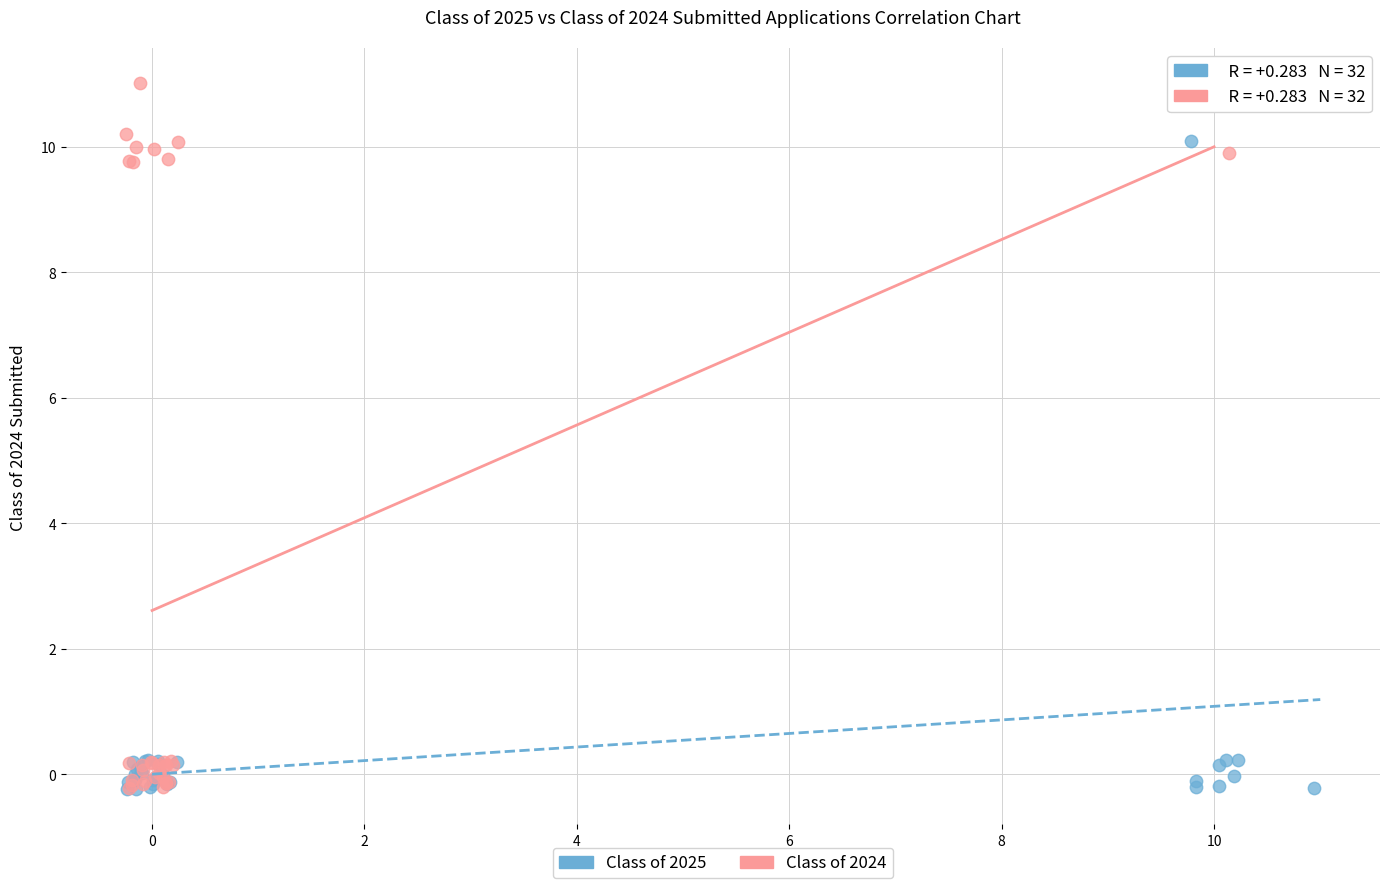

Which series reaches the maximum Y coordinate?

Class of 2024